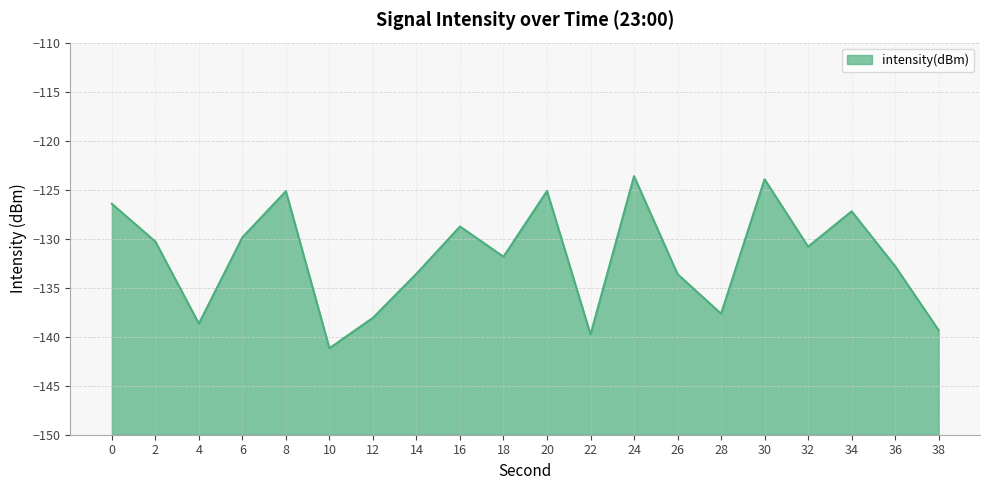

List the labels in order of value, largest first.

24, 30, 20, 8, 0, 34, 16, 6, 2, 32, 18, 36, 14, 26, 28, 12, 4, 38, 22, 10